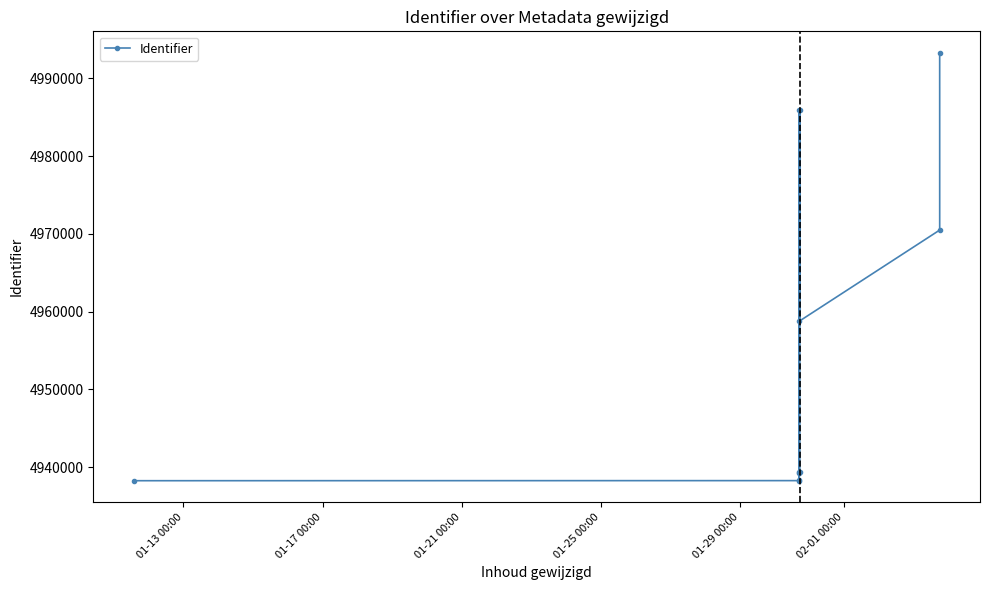

Reading left to right, what are all the values shown in this chart?

4938249	4938260	4985977	4938280	4939283	4939315	4939326	4985981	4958775	4970490	4993299